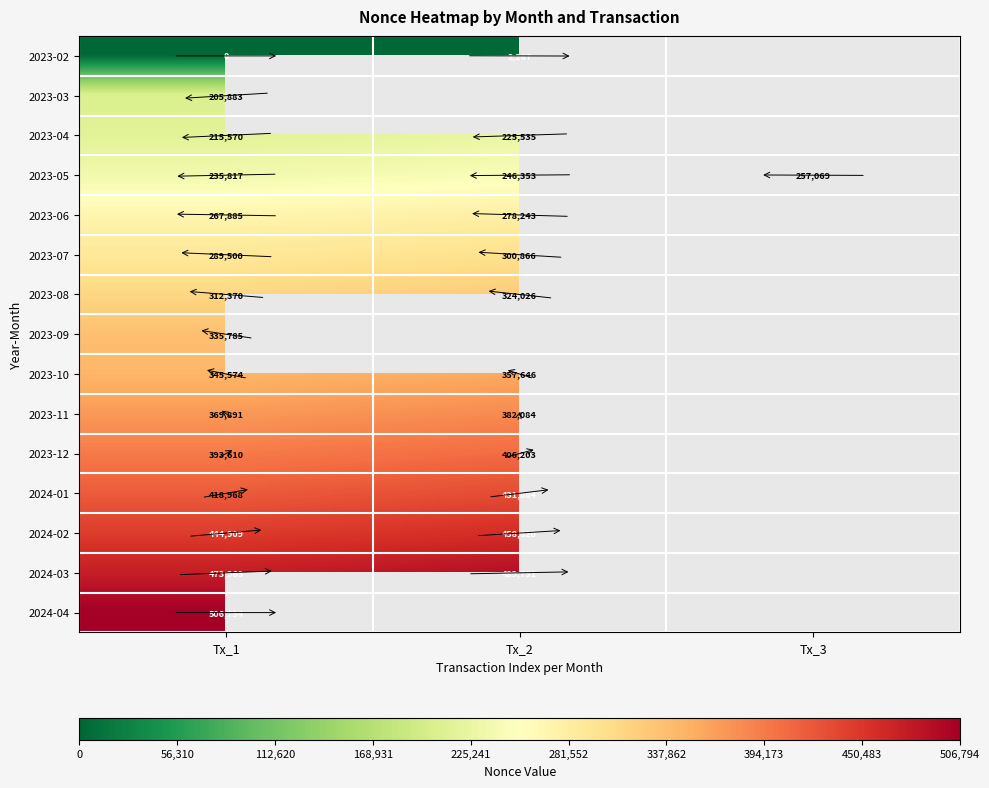

Which label corresponds to the largest value in the chart?

Tx_1